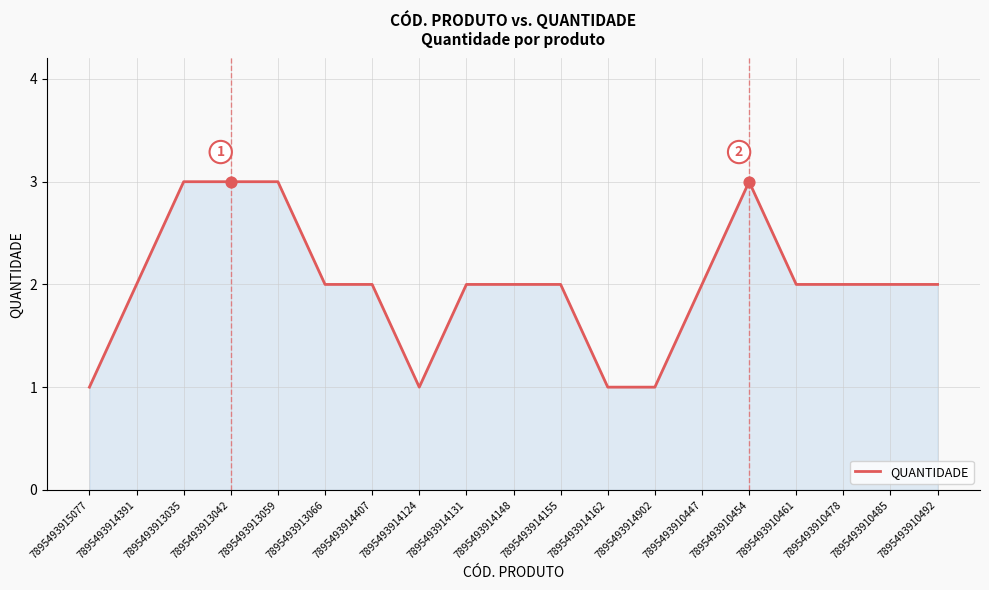

What is the ratio of the value at 7895493910485 to the value at 7895493914131?

1.0